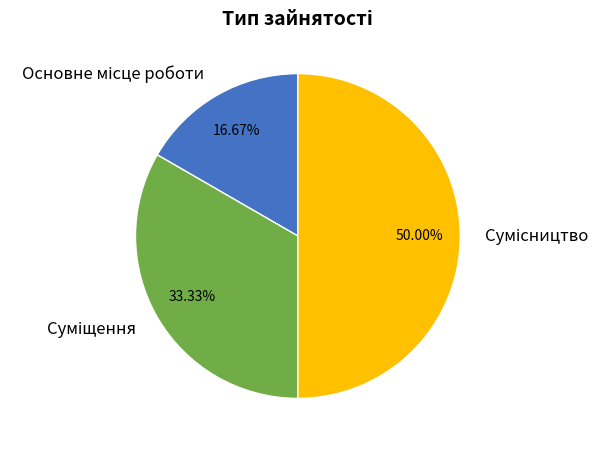

What percentage is the Суміщення slice, to the nearest percent?

33%